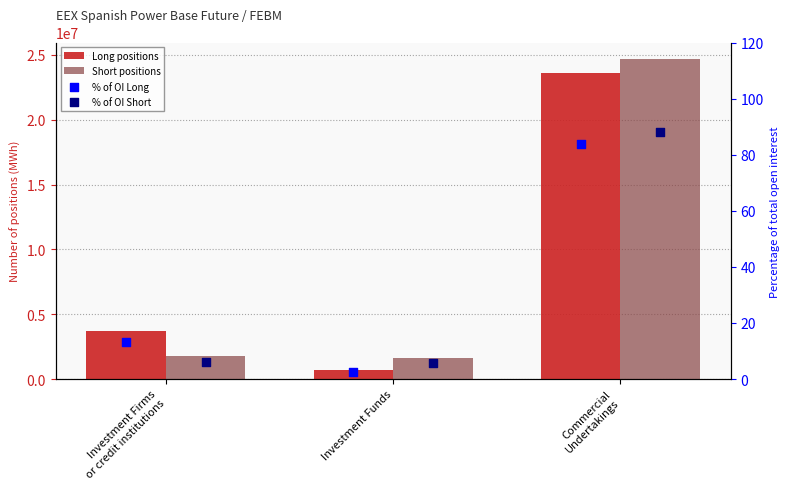

At how many categories does at least one series exceed 8209892?

1